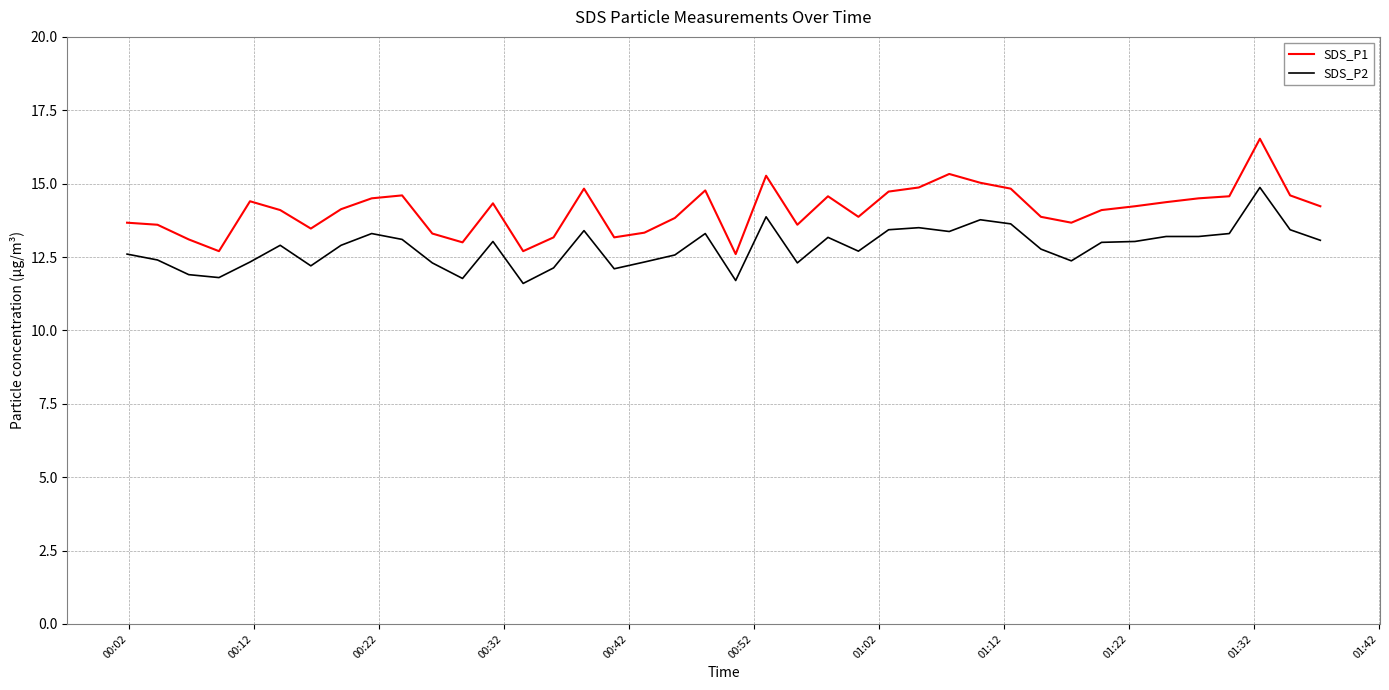

What is the average value of the SDS_P2 series?

12.8